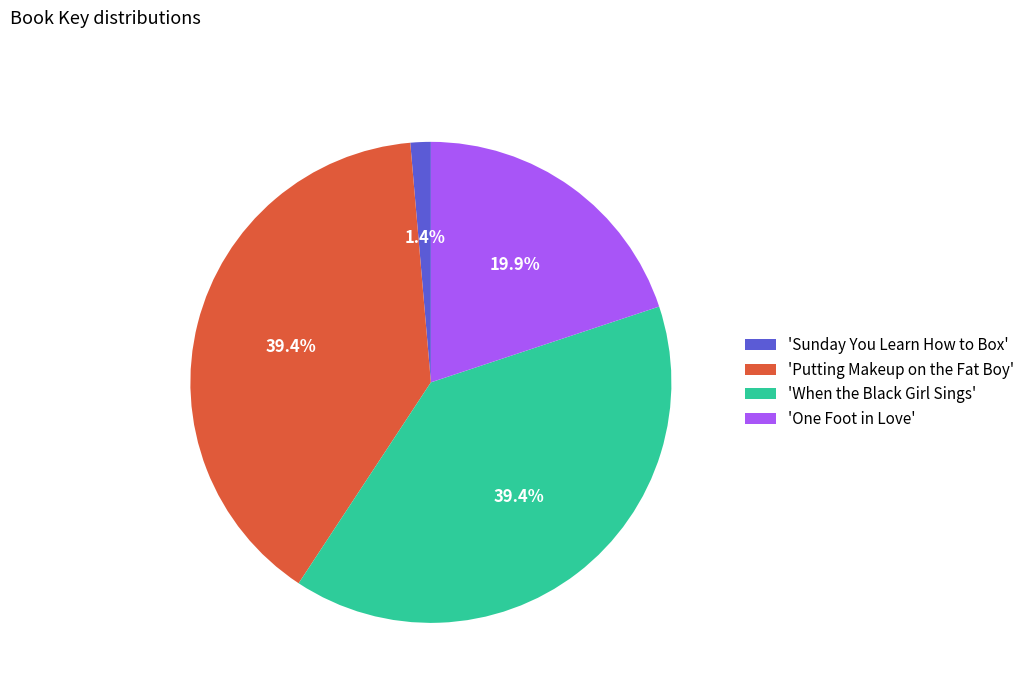

Which category has the smallest portion of the pie?

'Sunday You Learn How to Box'